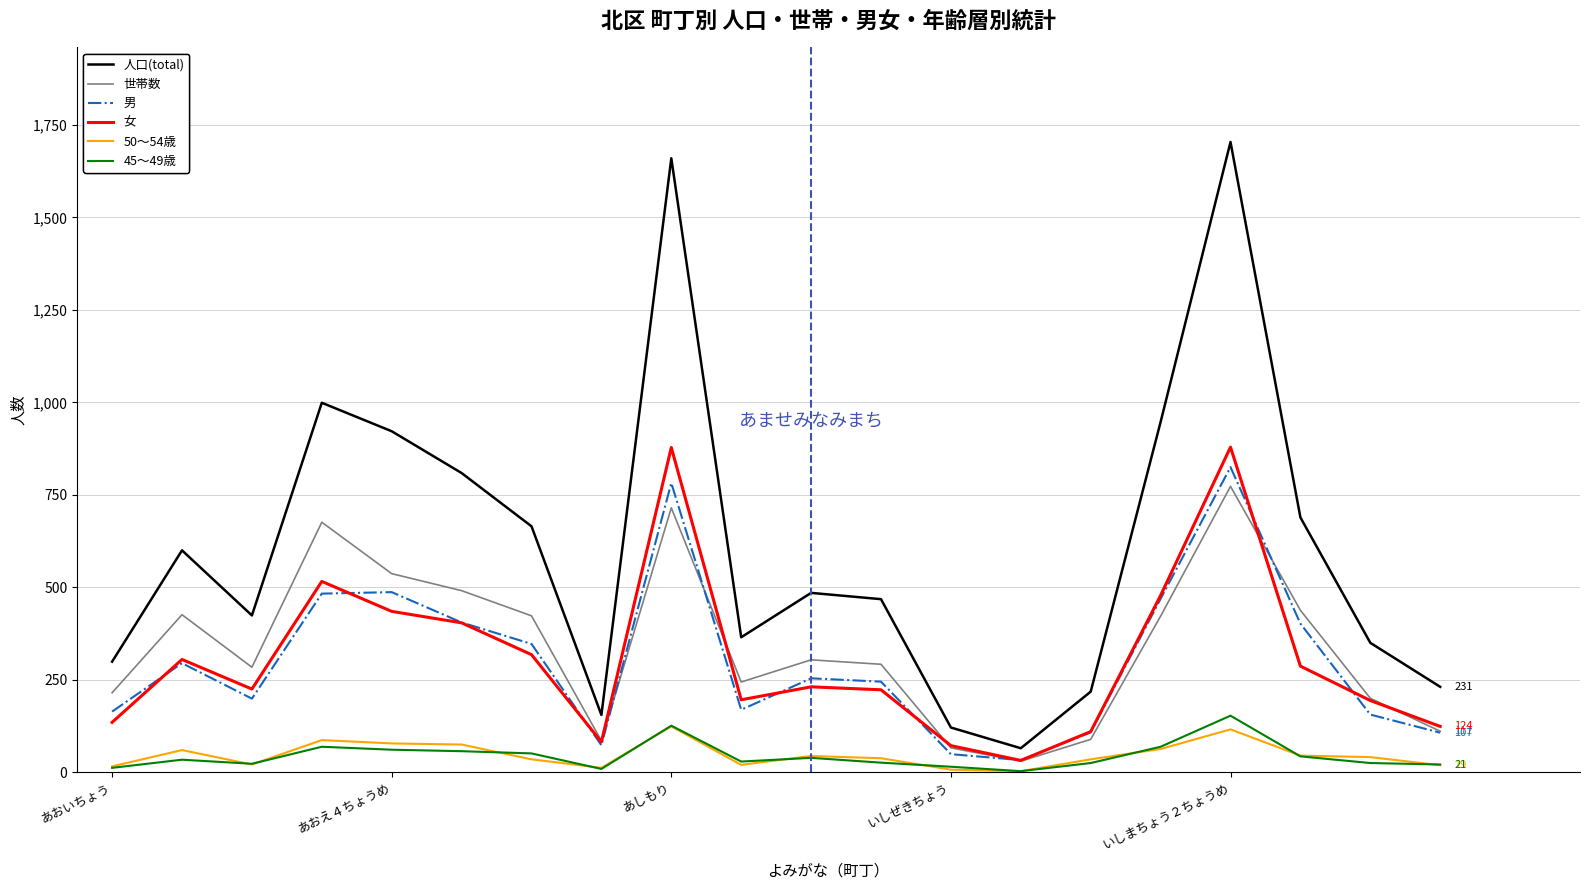

True or false: 世帯数 and 45～49歳 cross at least once.

False